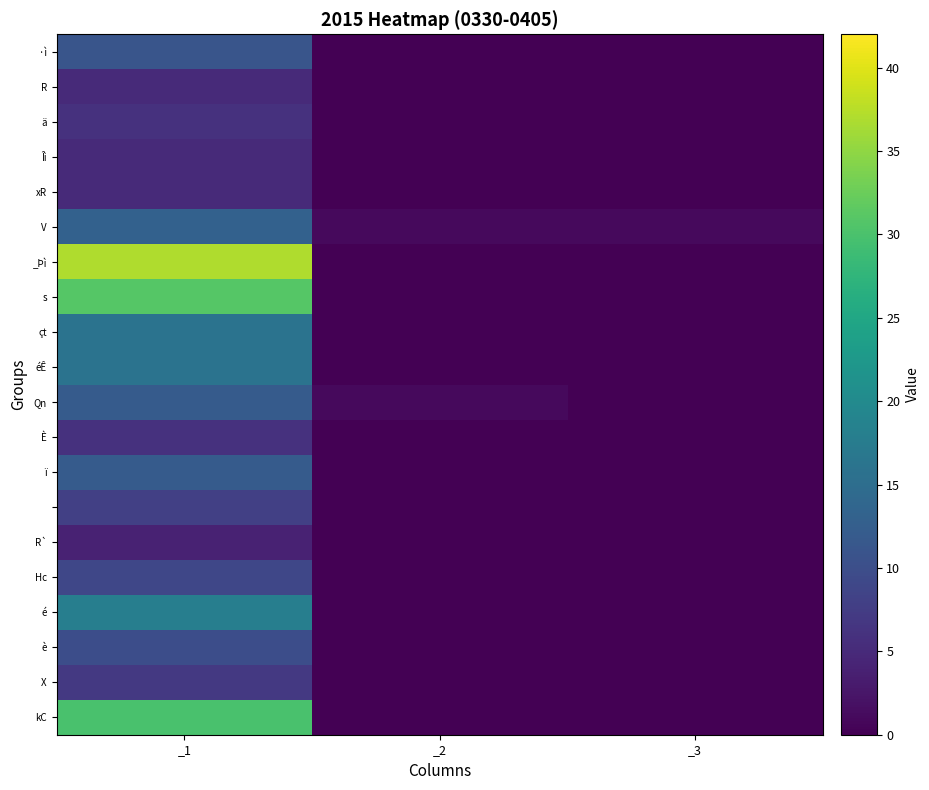

Count the number of categories in the chart.

3